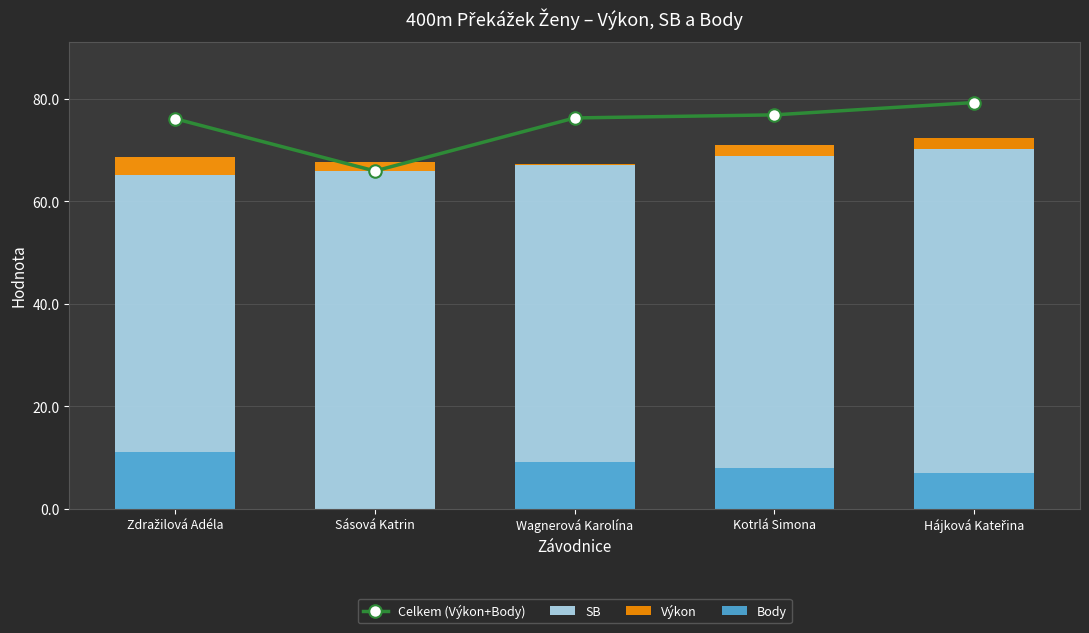

What is the difference between the Výkon values at Zdražilová Adéla and Sásová Katrin?

1.6